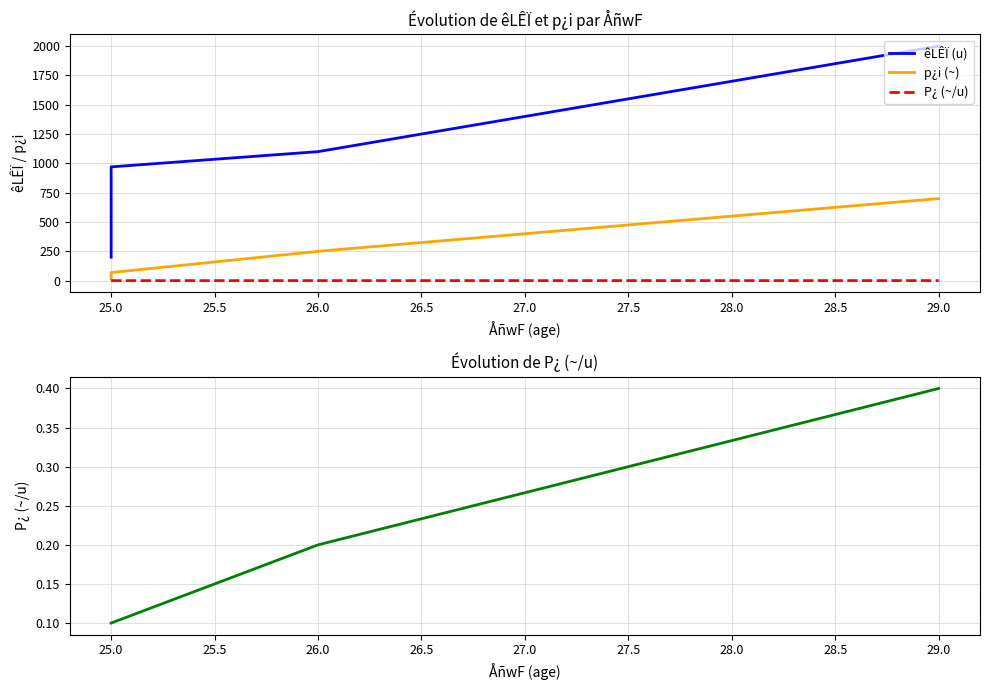

Which has a higher value, 25.0 or 25.0?

25.0